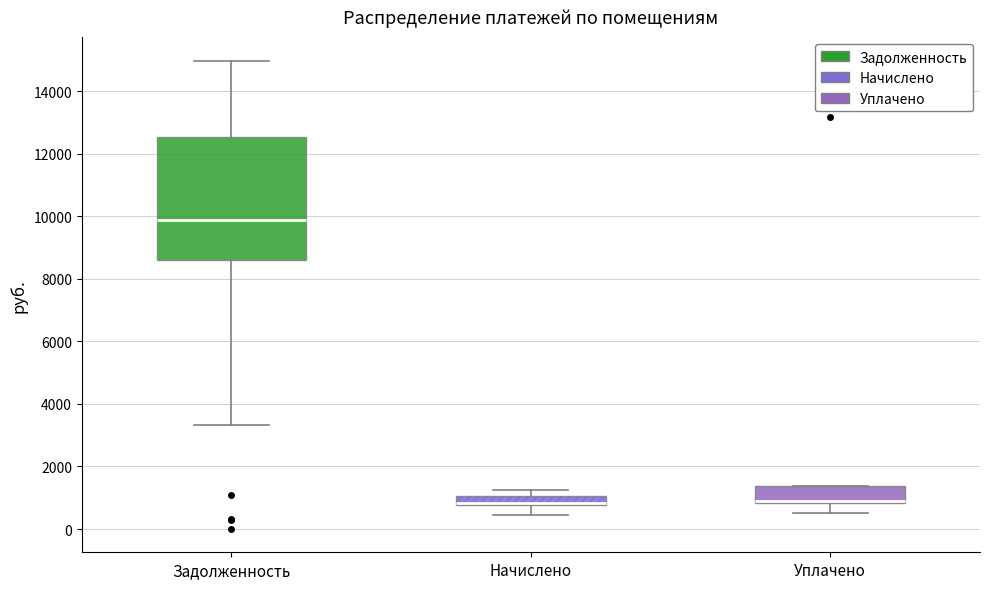

Where is the upper edge of the box for Начислено on the y-axis? The values are not printed on the chart, so give them approximately, as read against the axis.

1000